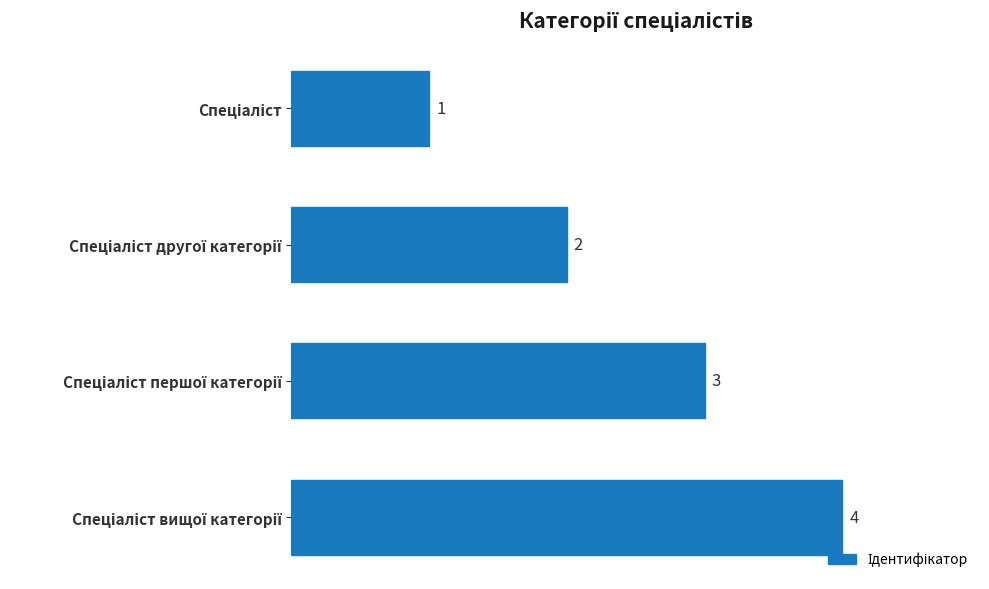

How many values are between 2 and 4?

3